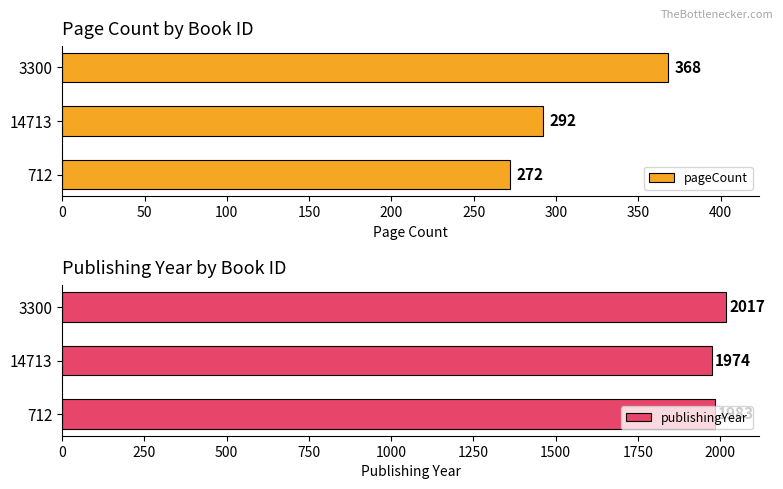

Is it true that pageCount equals 292 at 14713?

True